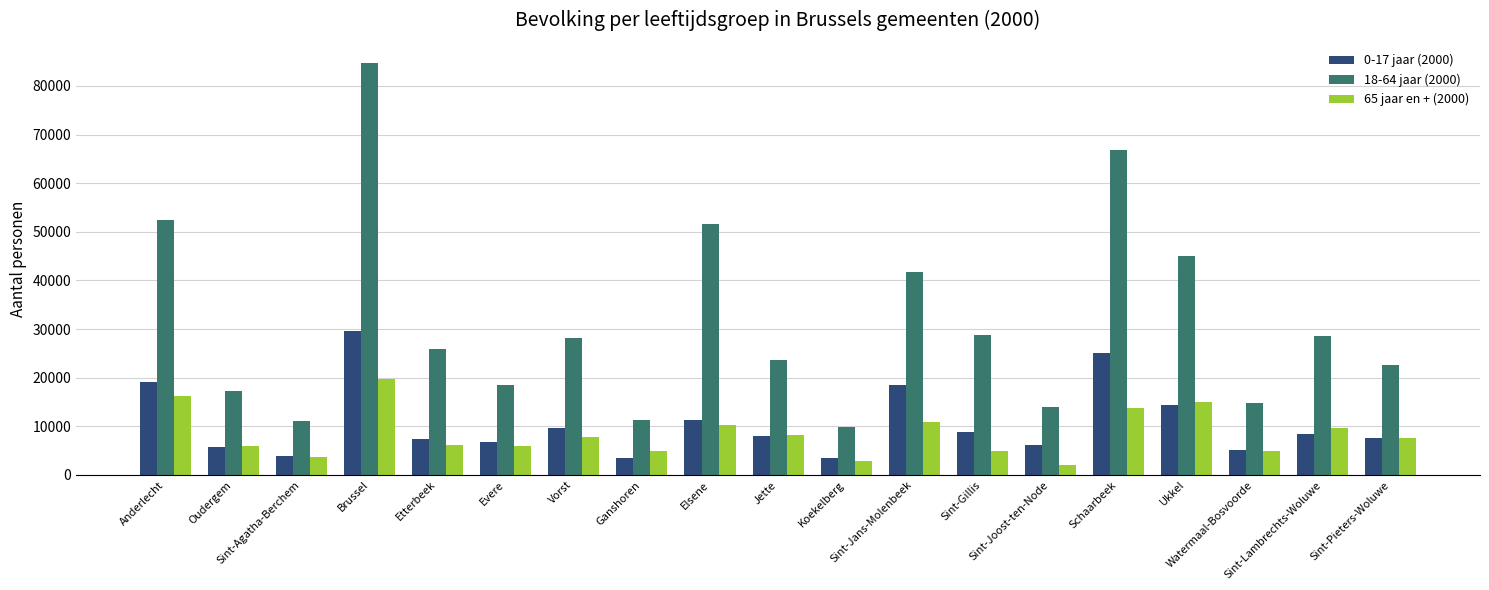

What is the difference between the highest and lowest values at Ganshoren?

7747